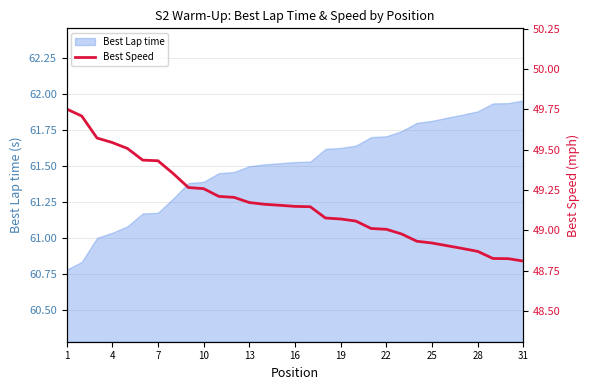

Is it true that Best Lap time equals 24.9 at 22?

False